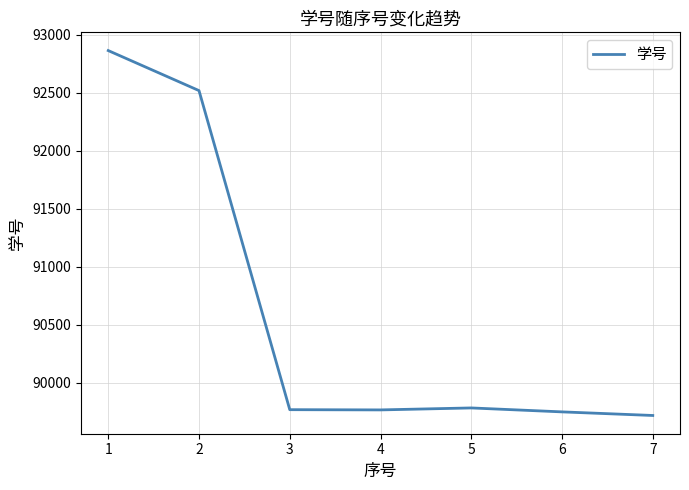

Is it true that the value at 2 is 56307?

False